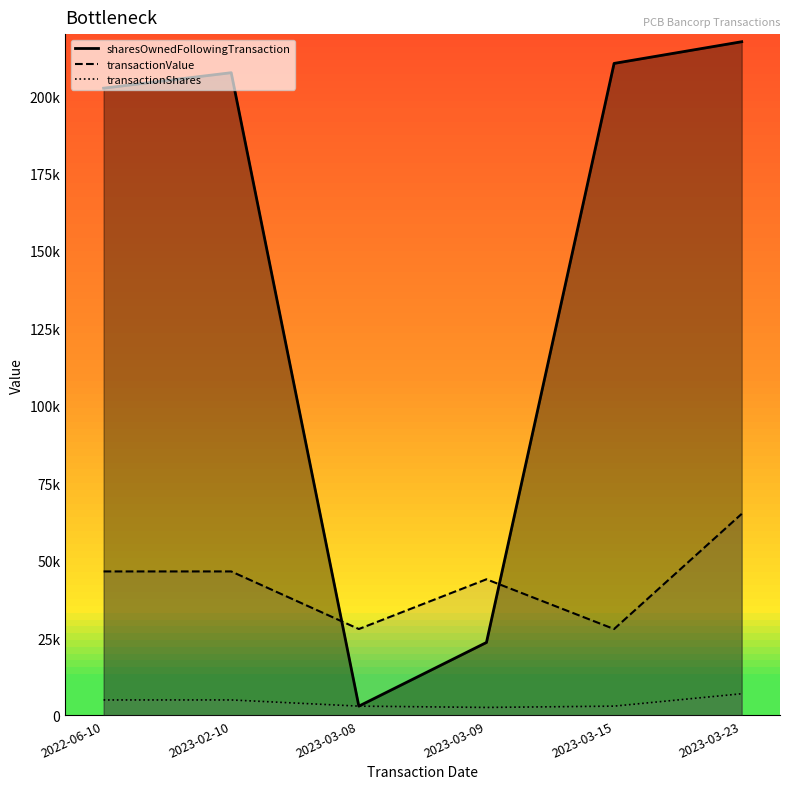

At which category does transactionShares reach its first local valley?

2023-03-09